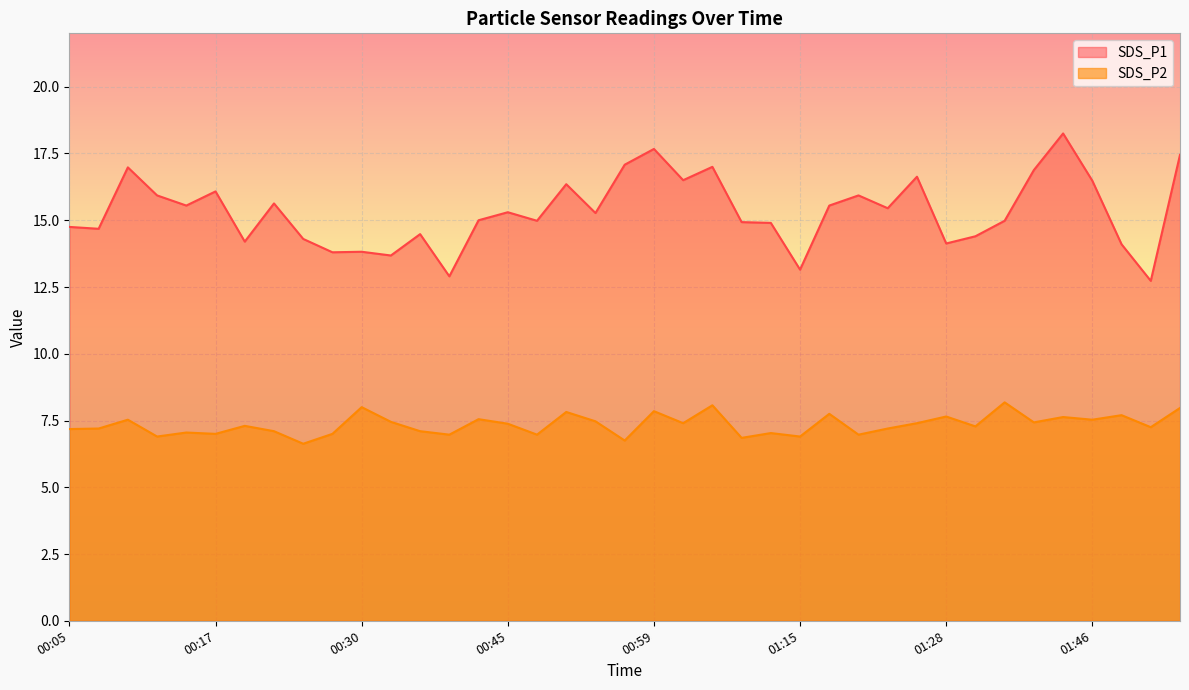

Is it true that SDS_P2 equals 1.6 at 01:15?

False